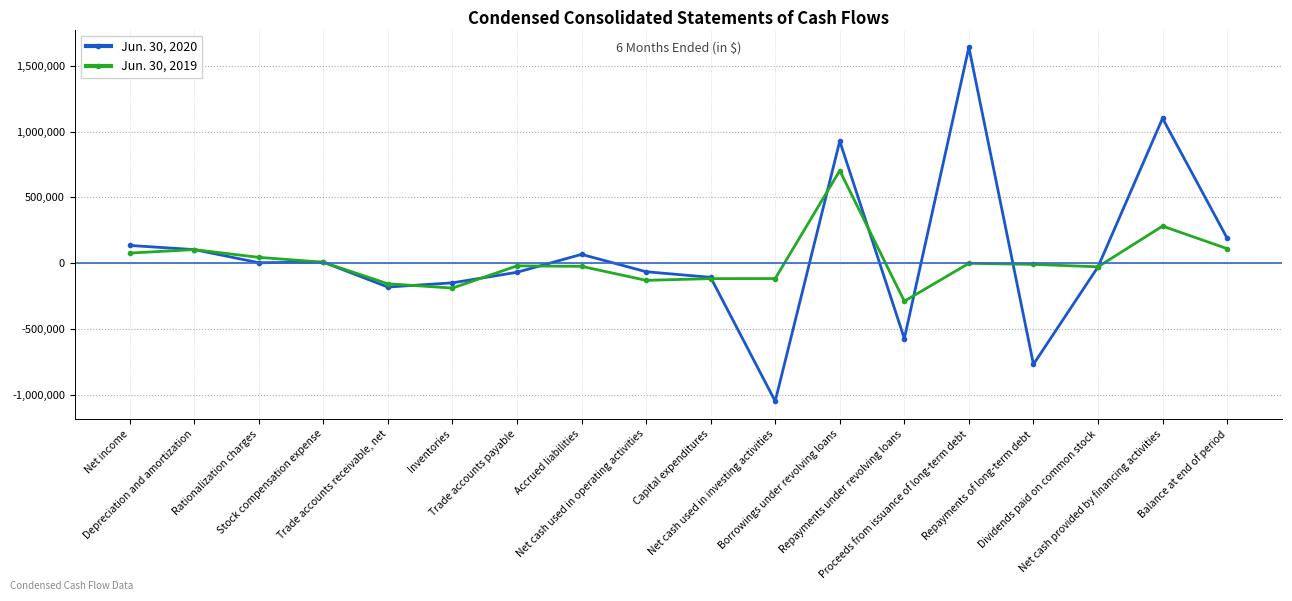

Rank the series by their maximum value, from highest to lowest.

Jun. 30, 2020, Jun. 30, 2019